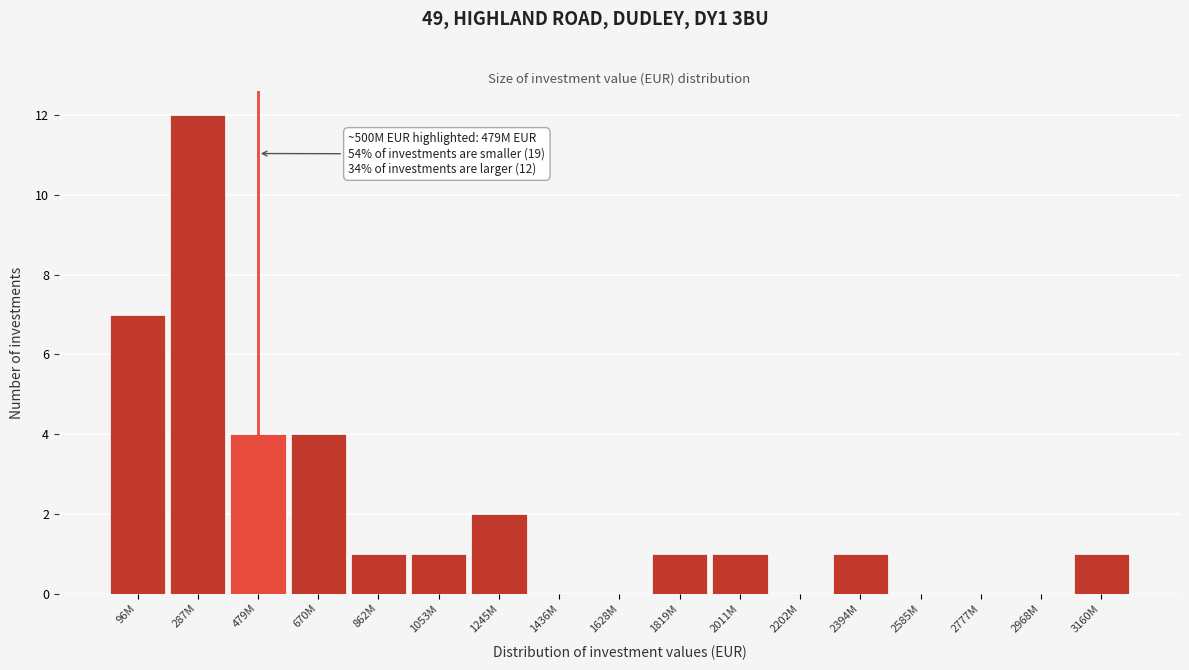

Reading left to right, list all the values displayed in this chart.

96M=7	287M=12	479M=4	670M=4	862M=1	1053M=1	1245M=2	1436M=0	1628M=0	1819M=1	2011M=1	2202M=0	2394M=1	2585M=0	2777M=0	2968M=0	3160M=1